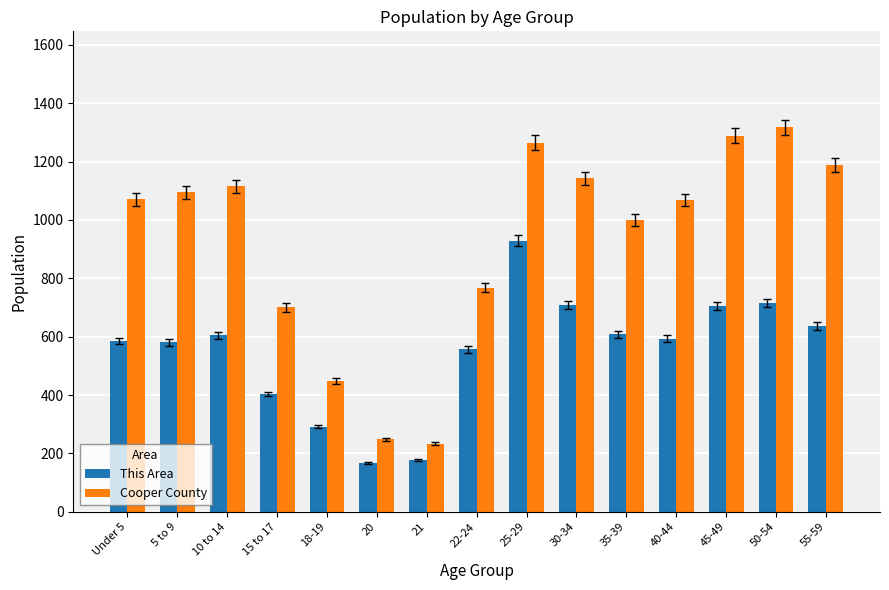

True or false: Cooper County has a value of 248 at 20.

True